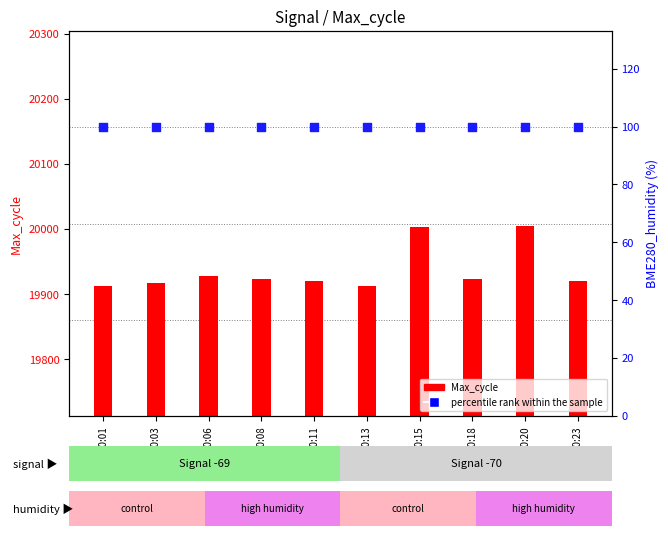

Which series reaches the minimum Y coordinate?

percentile rank within the sample